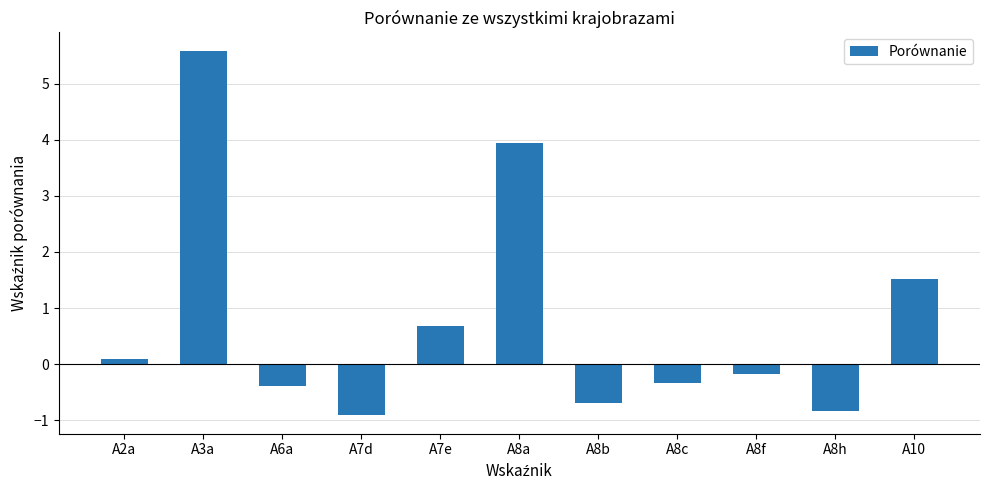

What is the average value?

0.8